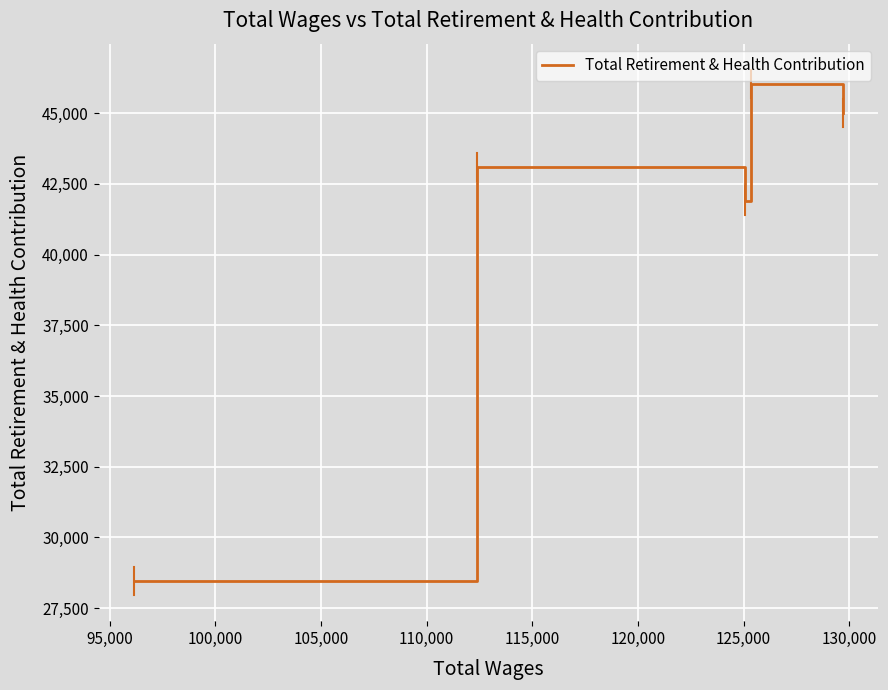

Is it true that the value at 110,000 is 28470?

True